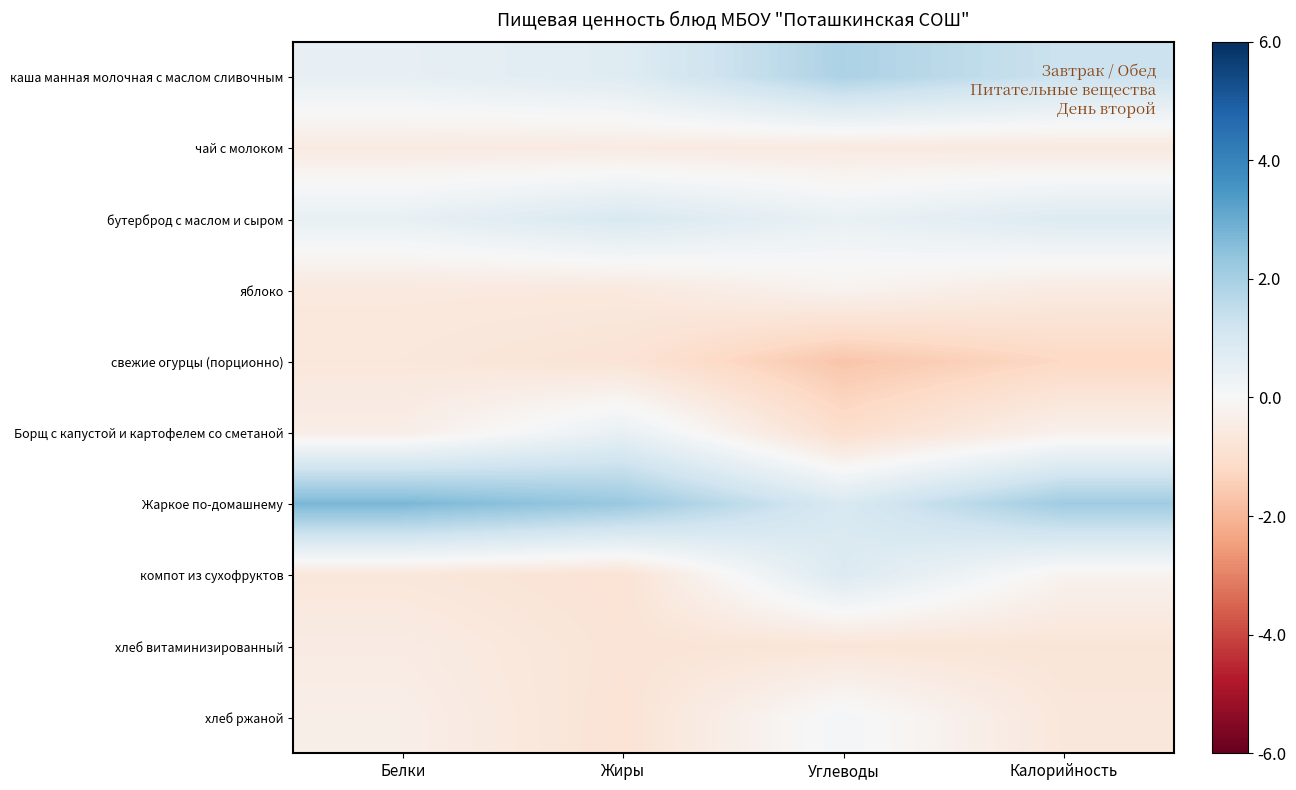

At which category is the sum across all series the highest?

Углеводы